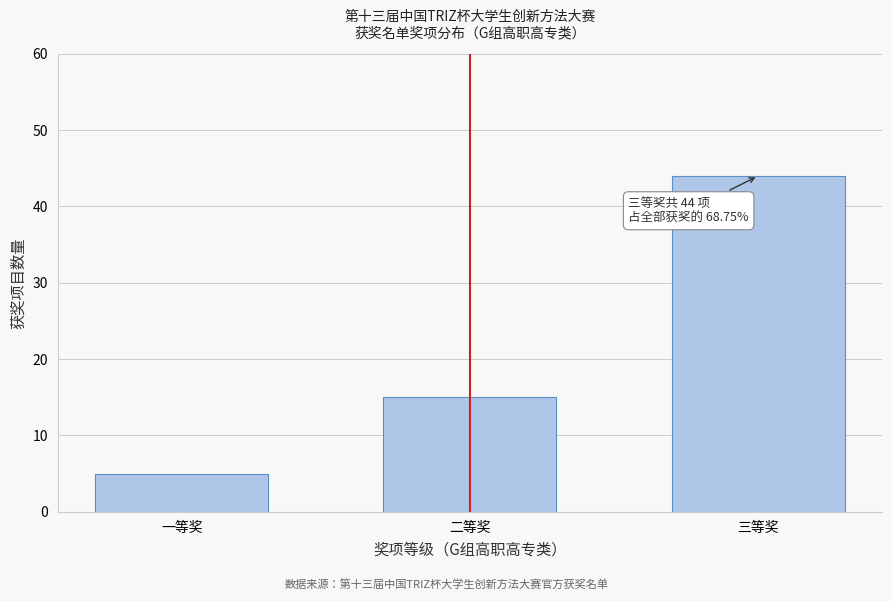

Reading left to right, list all the values displayed in this chart.

一等奖=5	二等奖=15	三等奖=44